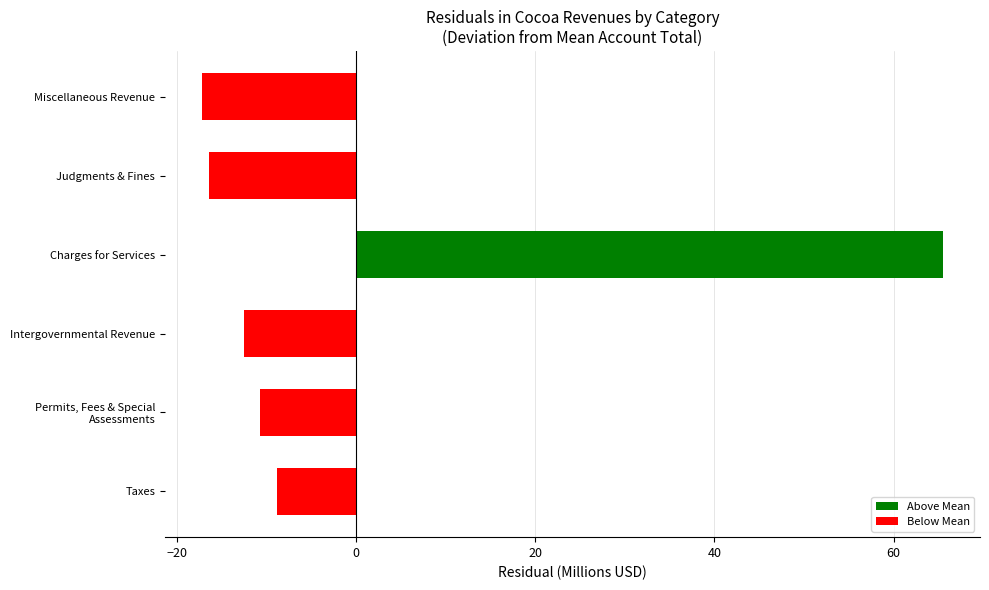

What is the maximum value shown in the chart?

65.5